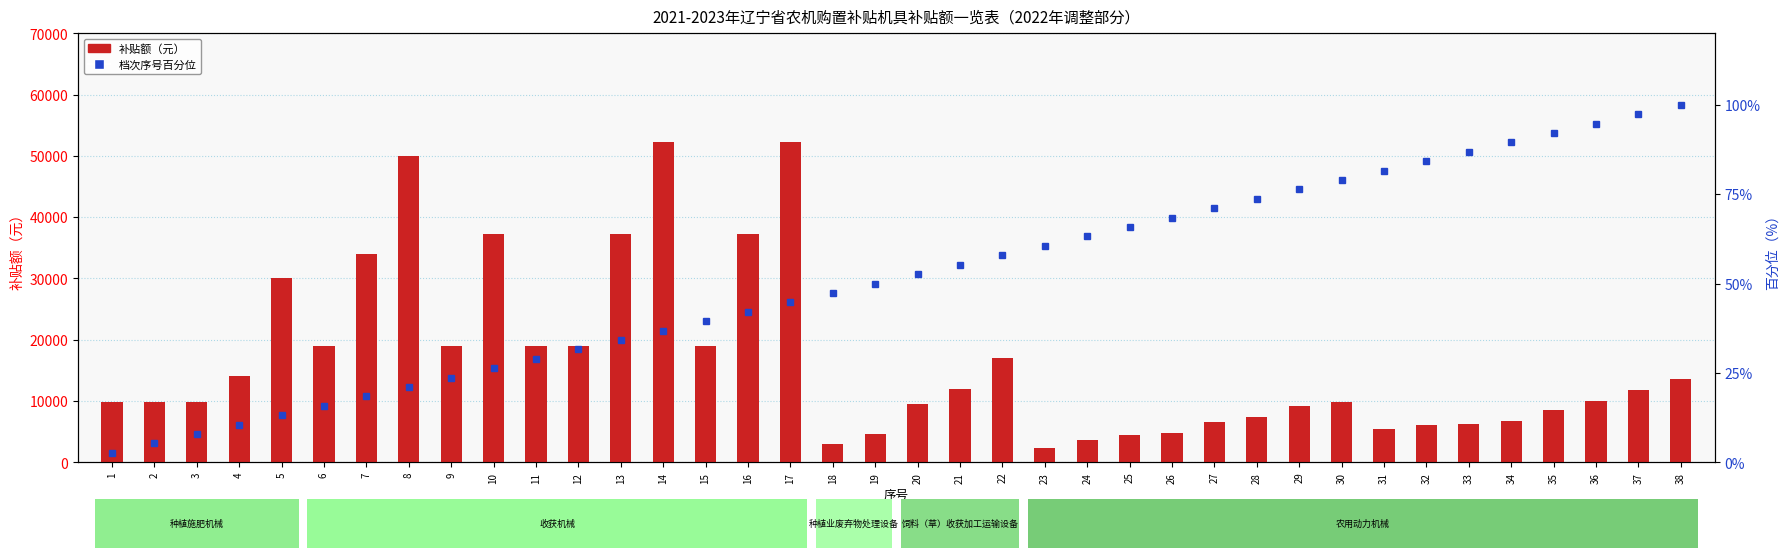

At which label does 档次序号百分位 reach its peak?

38